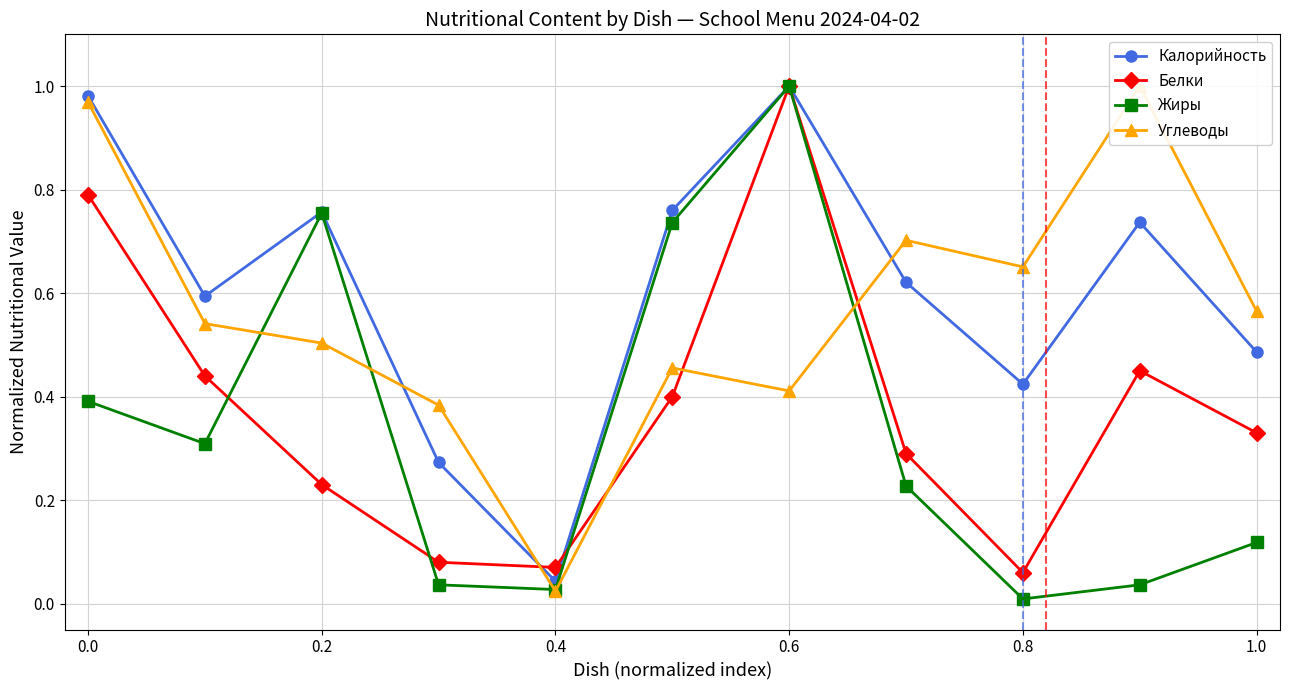

After their last crossing, which series has the higher values: Углеводы or Калорийность?

Углеводы